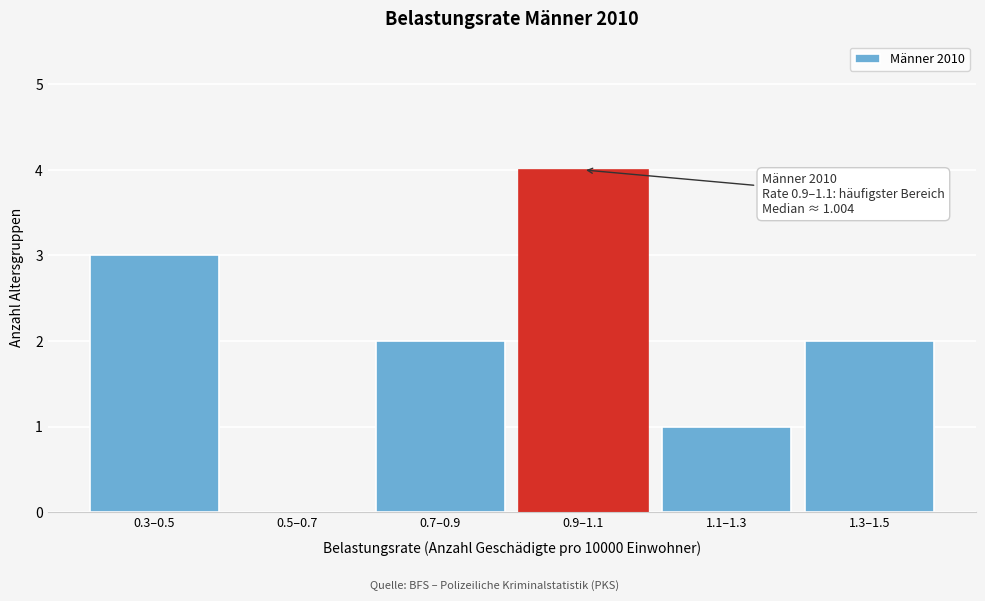

Reading left to right, transcribe all the data shown in this chart.

0.3–0.5=3	0.5–0.7=0	0.7–0.9=2	0.9–1.1=4	1.1–1.3=1	1.3–1.5=2